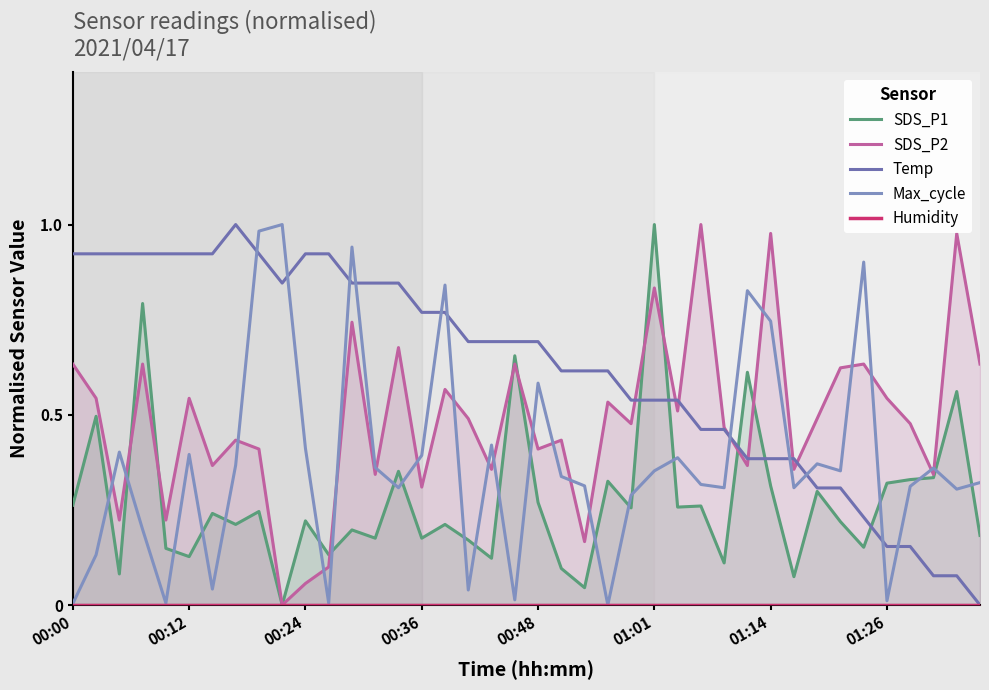

What is the difference between the maximum and minimum values in the SDS_P2 series?

1.0